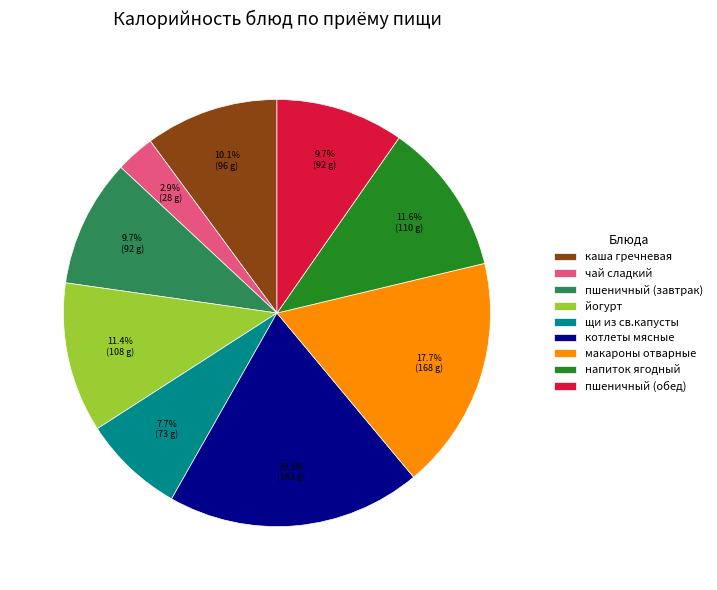

Which slice is the largest?

котлеты мясные